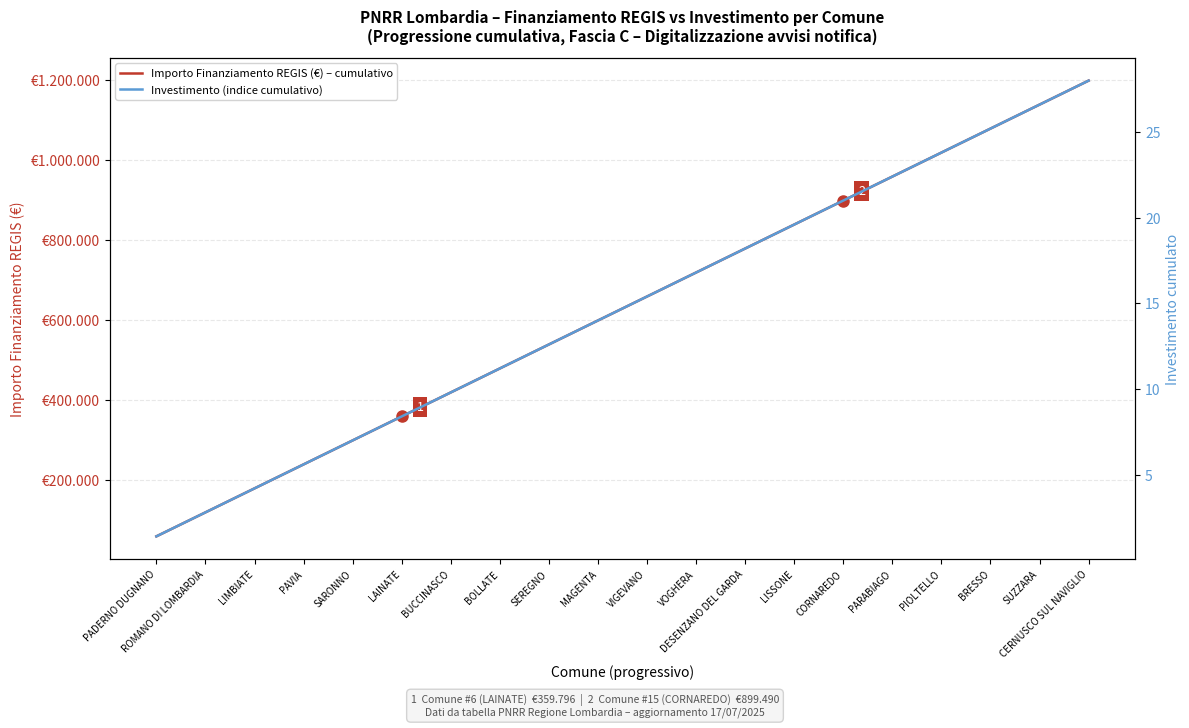

Does the chart have visible grid lines?

Yes